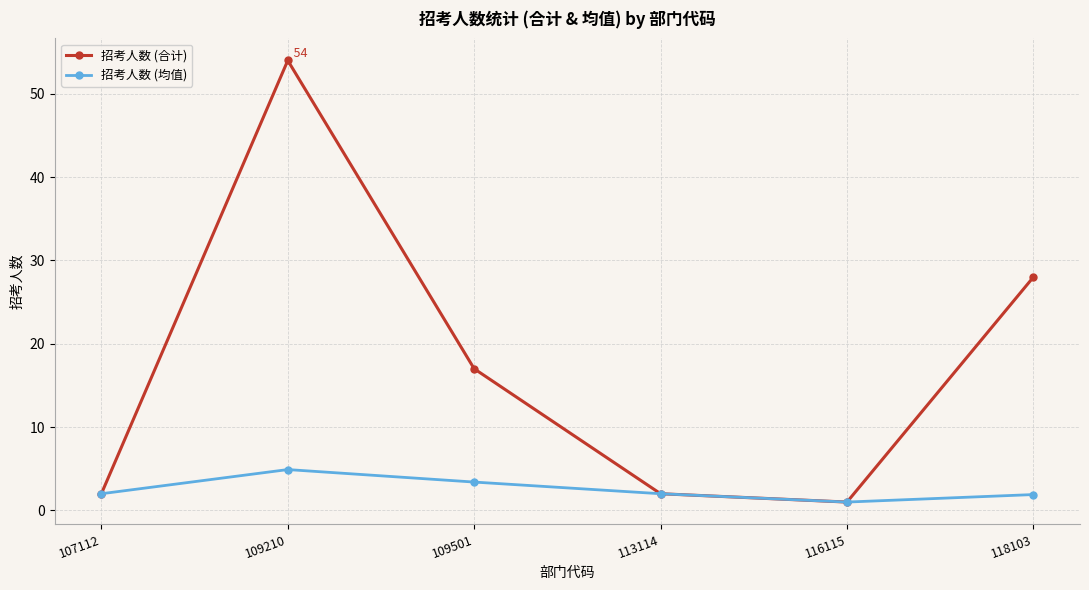

Does the chart display data point markers on the line(s)?

Yes